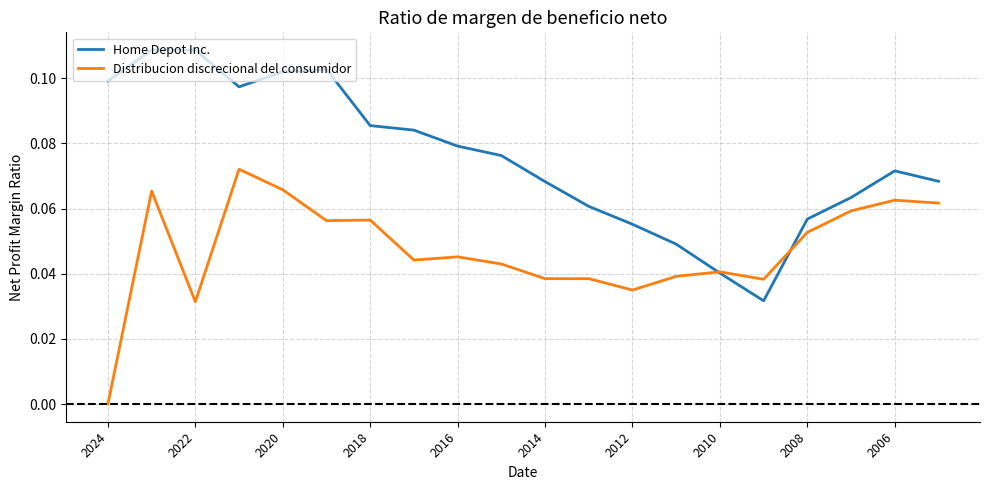

Which series has the widest spread of values?

Home Depot Inc.